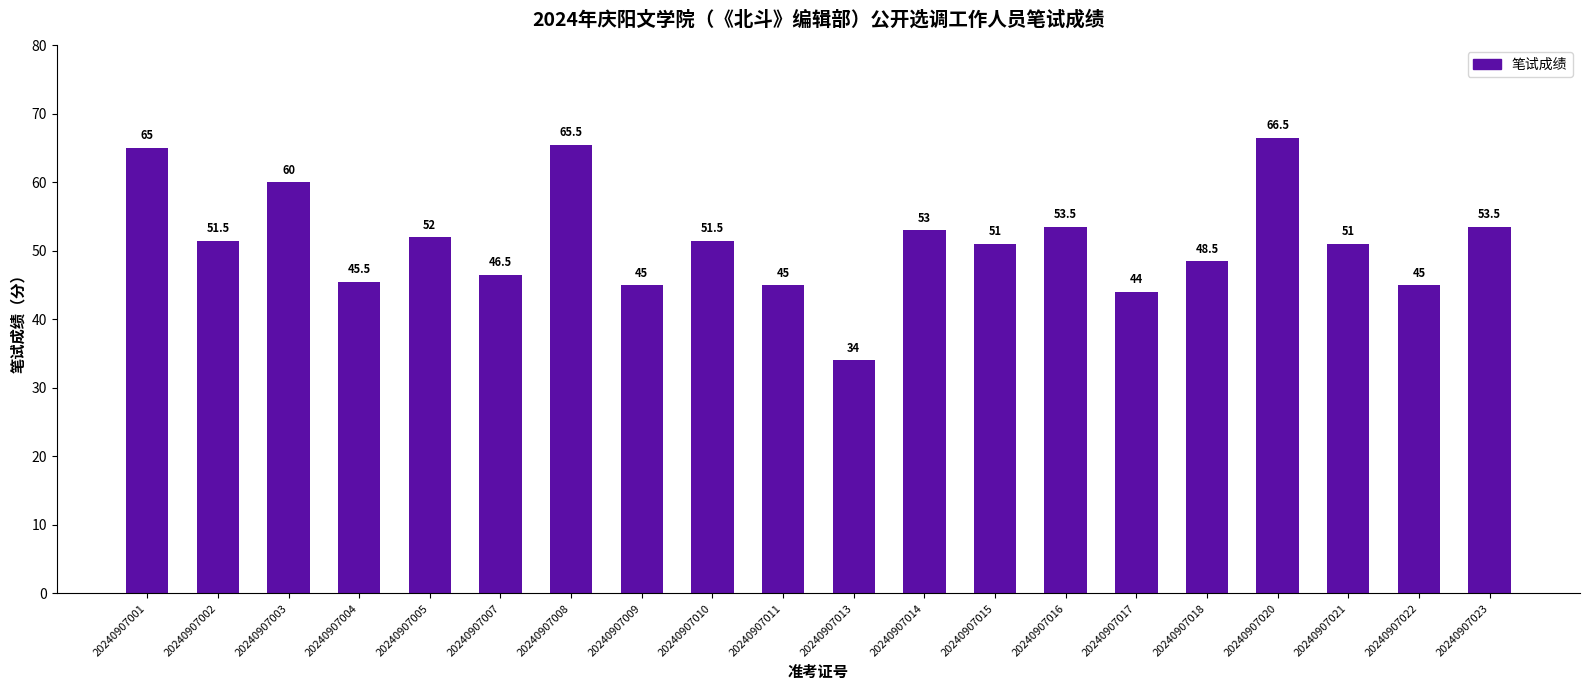

Reading left to right, list all the values displayed in this chart.

20240907001=65.0	20240907002=51.5	20240907003=60.0	20240907004=45.5	20240907005=52.0	20240907007=46.5	20240907008=65.5	20240907009=45.0	20240907010=51.5	20240907011=45.0	20240907013=34.0	20240907014=53.0	20240907015=51.0	20240907016=53.5	20240907017=44.0	20240907018=48.5	20240907020=66.5	20240907021=51.0	20240907022=45.0	20240907023=53.5